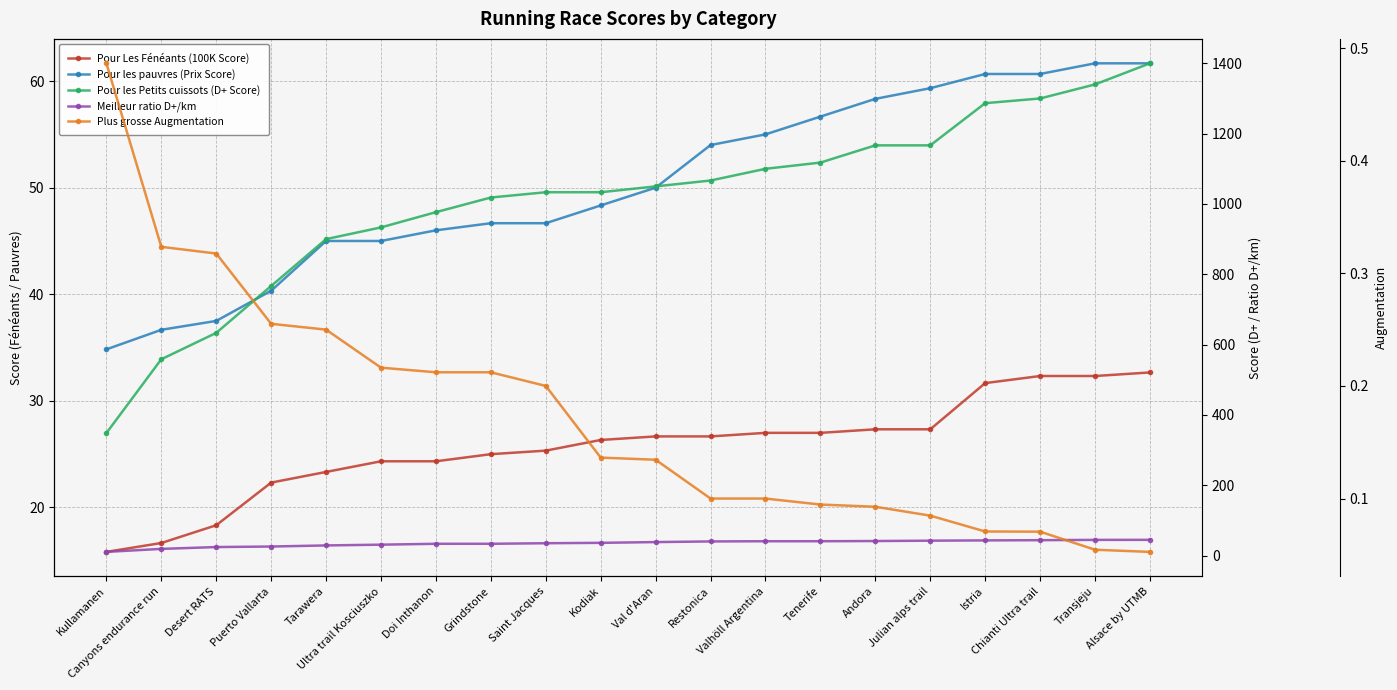

True or false: Pour les Petits cuissots (D+ Score) and Meilleur ratio D+/km cross at least once.

False